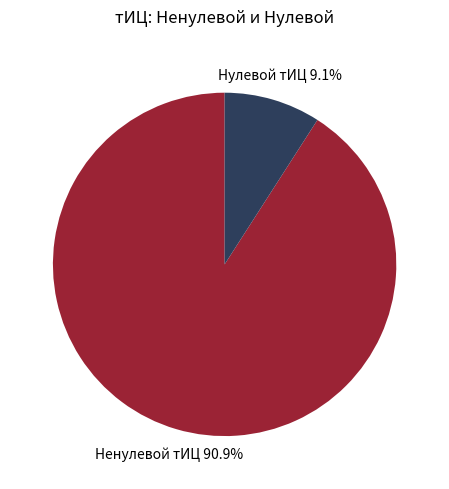

Does any single category account for the majority?

Yes